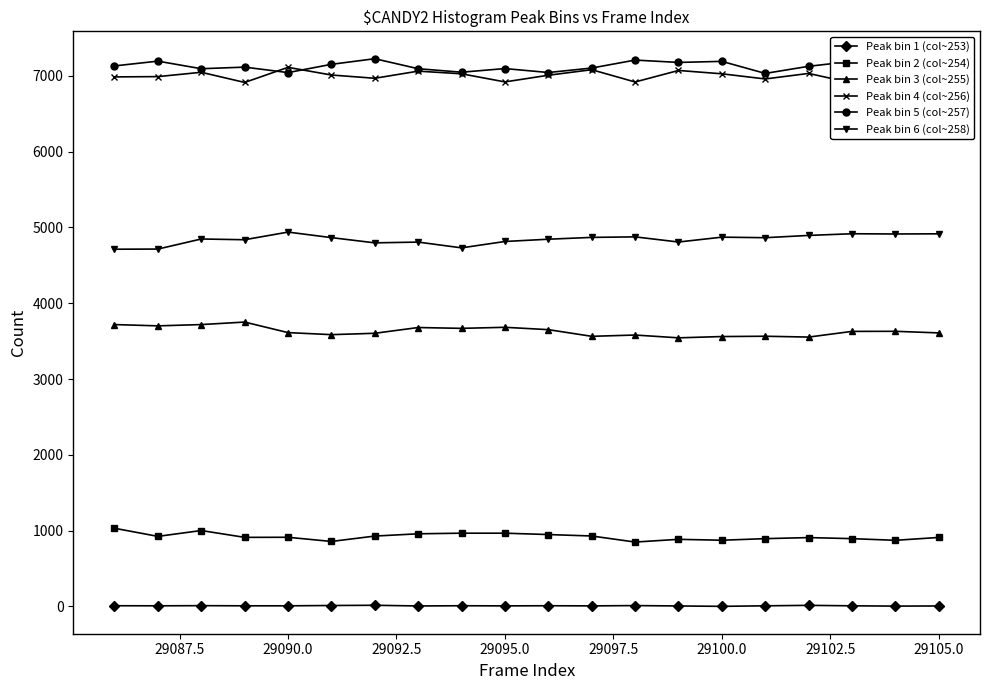

Is it true that Peak bin 2 (col~254) equals 229 at 29100.0?

False